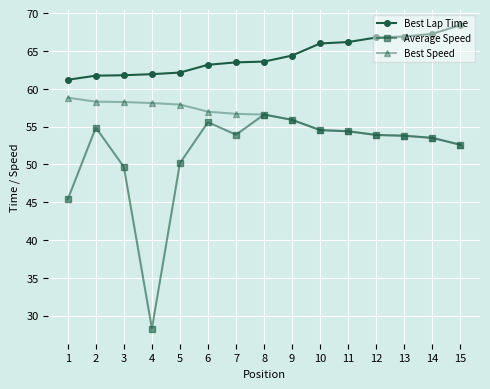

What is the difference between the Best Speed values at 9 and 8?

0.7